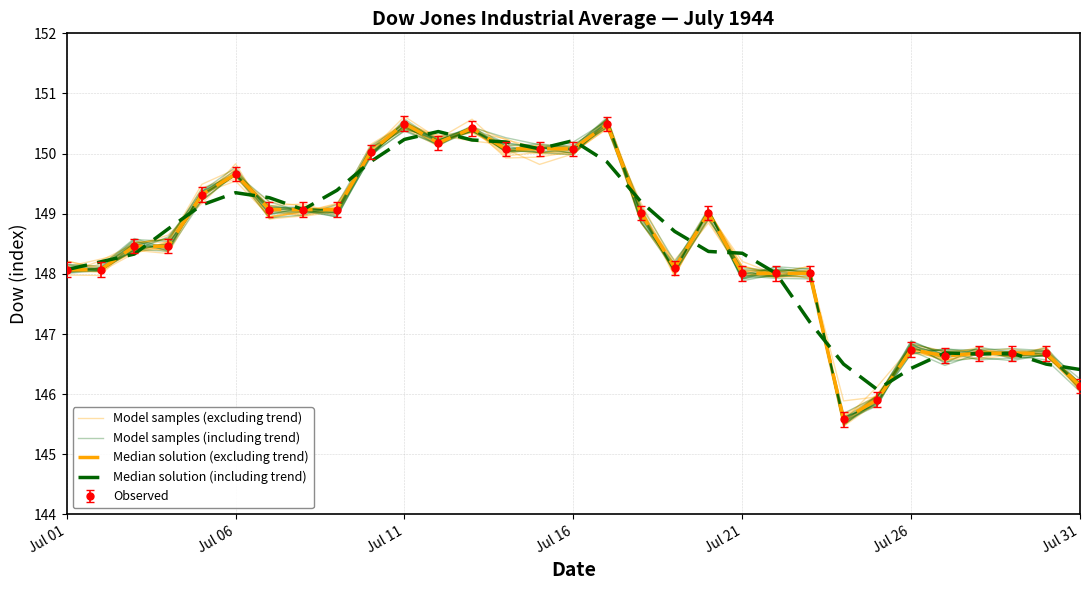

At how many categories does at least one series exceed 147?

23